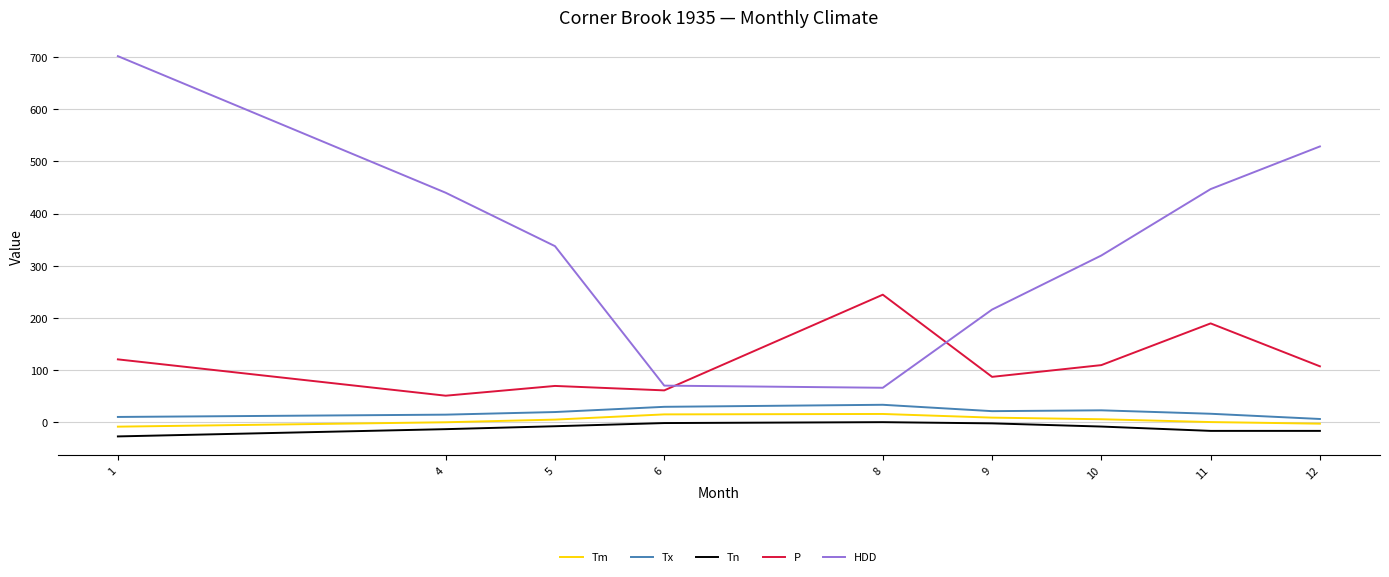

What is the minimum value for Tn?

-26.7